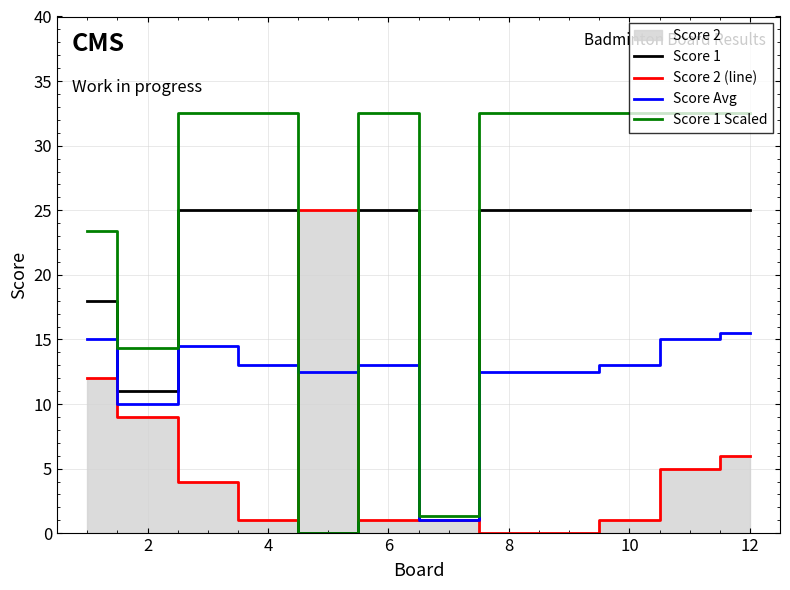

The Score Avg series shows 10.0 at 2. True or false?

True